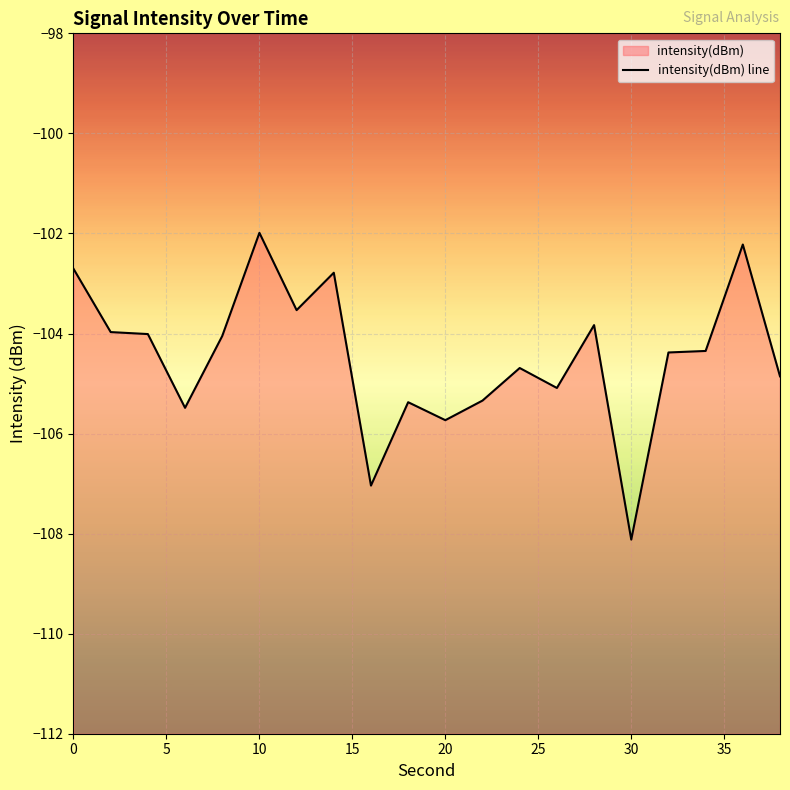

Reading left to right, extract all data points from this chart.

-102.7	-104.0	-104.0	-105.5	-104.1	-102.0	-103.5	-102.8	-107.0	-105.4	-105.7	-105.3	-104.7	-105.1	-103.8	-108.1	-104.4	-104.3	-102.2	-104.9